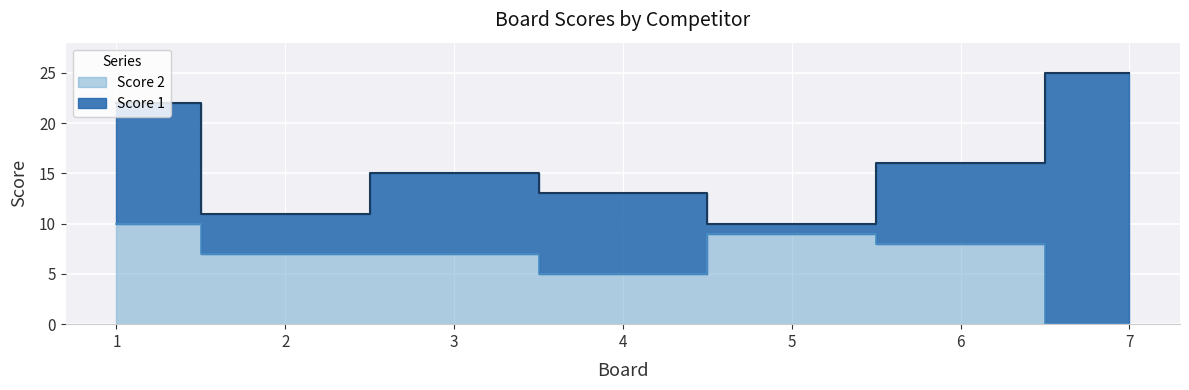

At which label is the value closest to 5?

4